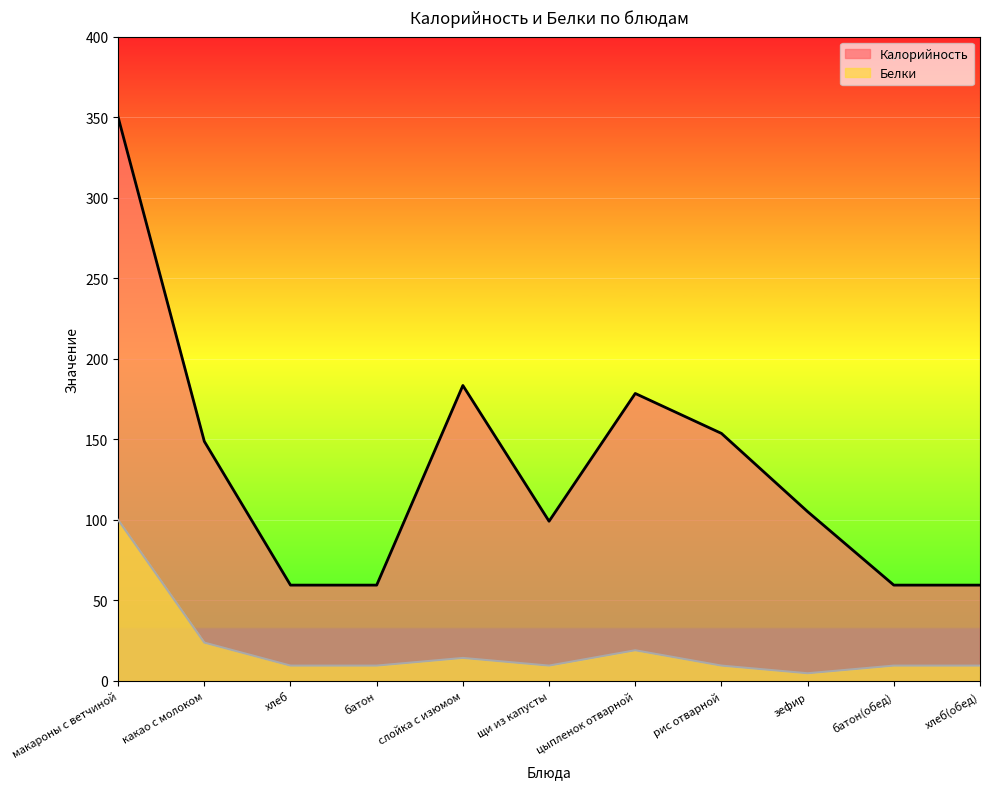

True or false: Калорийность has more than 1 points higher than both neighbors.

True